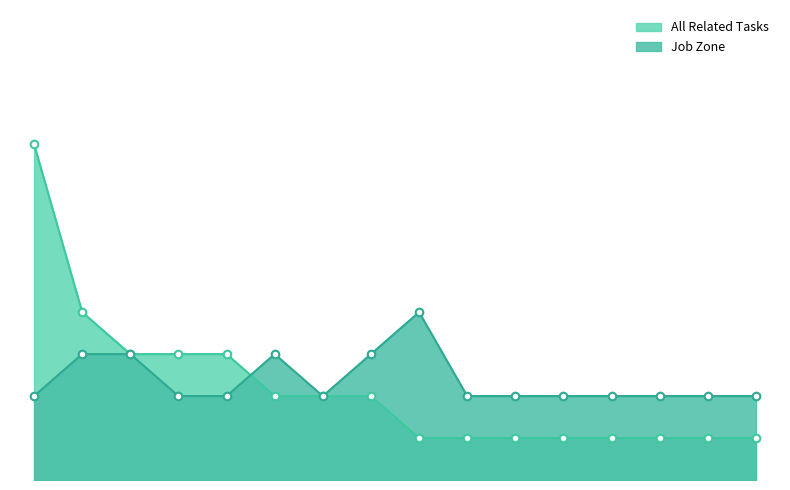

Is the value of Job Zone at Order Clerks greater than the value of All Related Tasks at Word Processors and Typists?

Yes